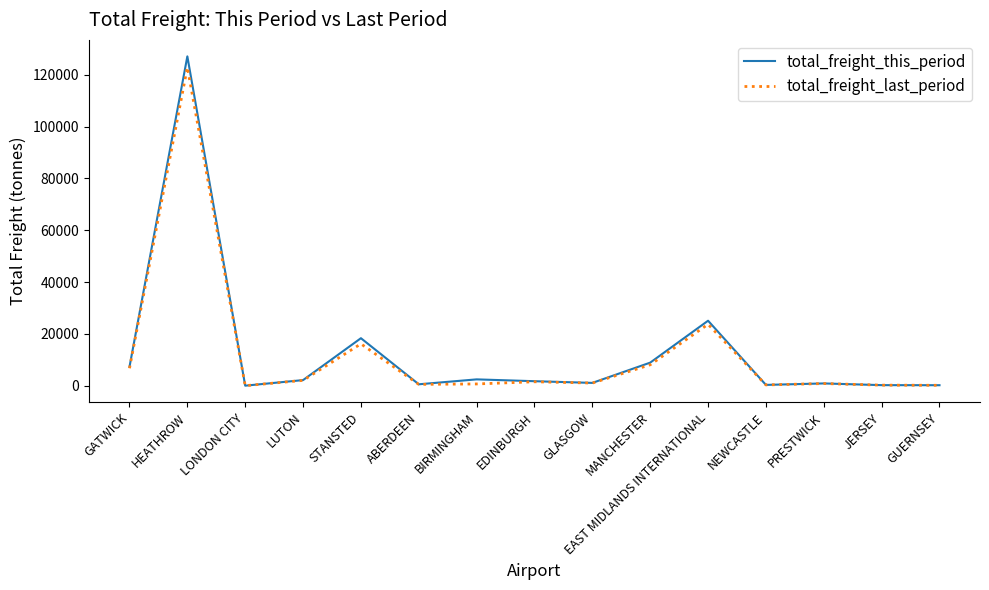

At which label is total_freight_last_period closest to 61429?

EAST MIDLANDS INTERNATIONAL